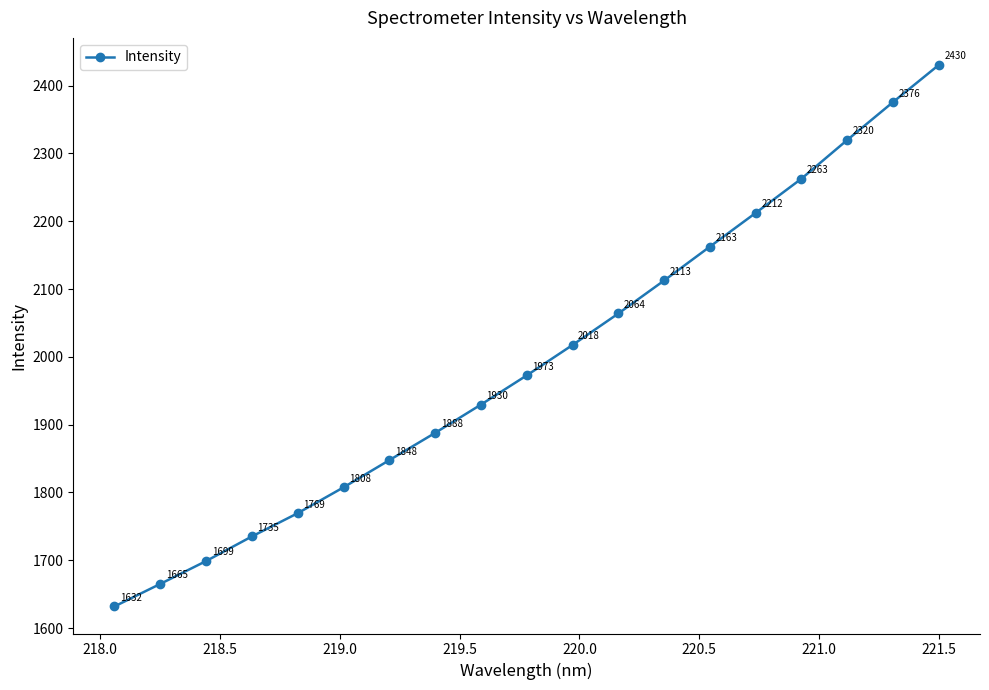

True or false: there are more than 1 points higher than both neighbors.

False